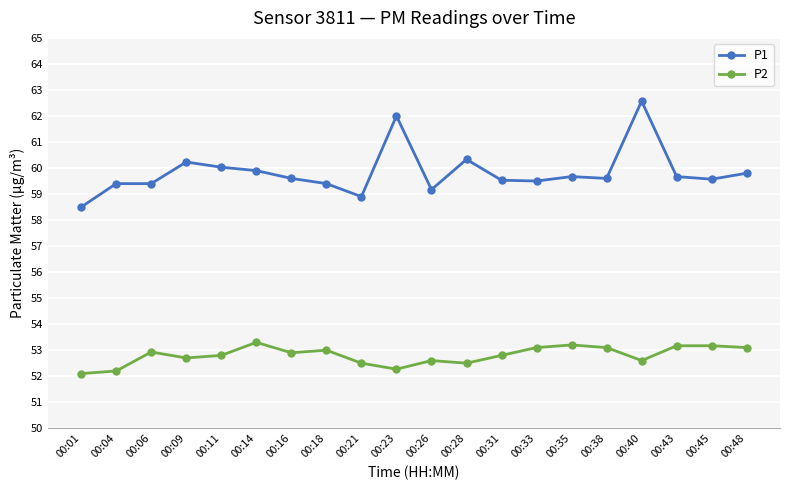

Which category has the highest value in the P1 series?

00:40